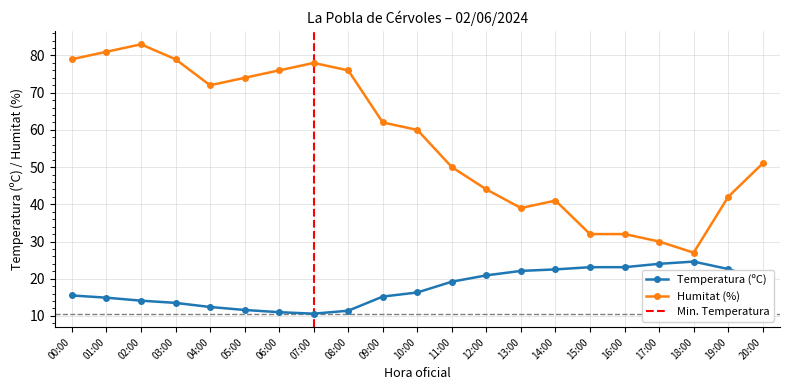

What is the value of the Temperatura (ºC) point at the 16th from the left?

23.1